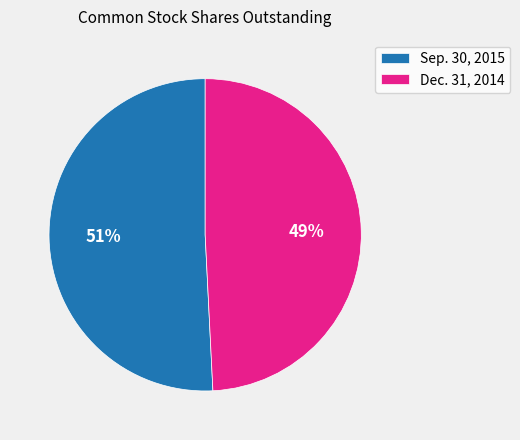

Combined, do Sep. 30, 2015 and Dec. 31, 2014 account for over 50%?

Yes